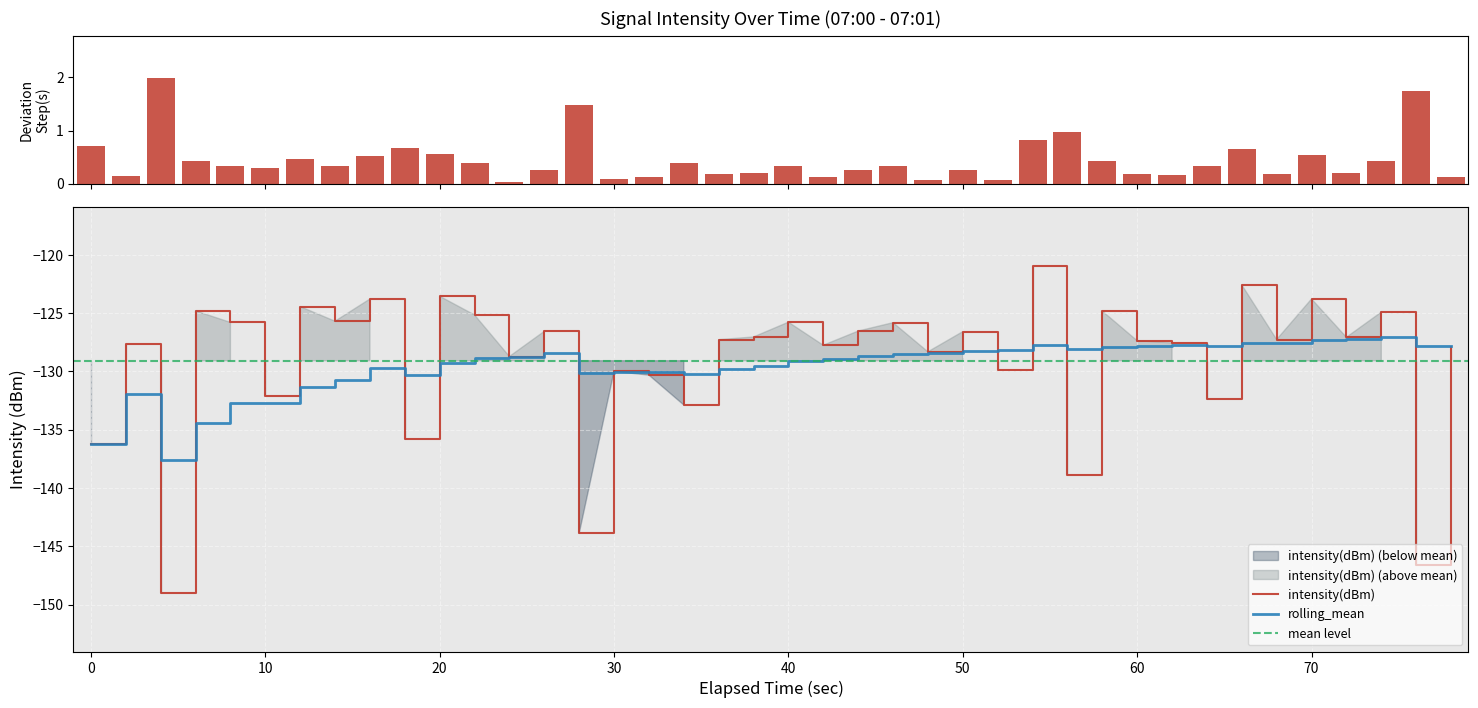

The rolling_mean series shows -127.3 at 70. True or false?

True